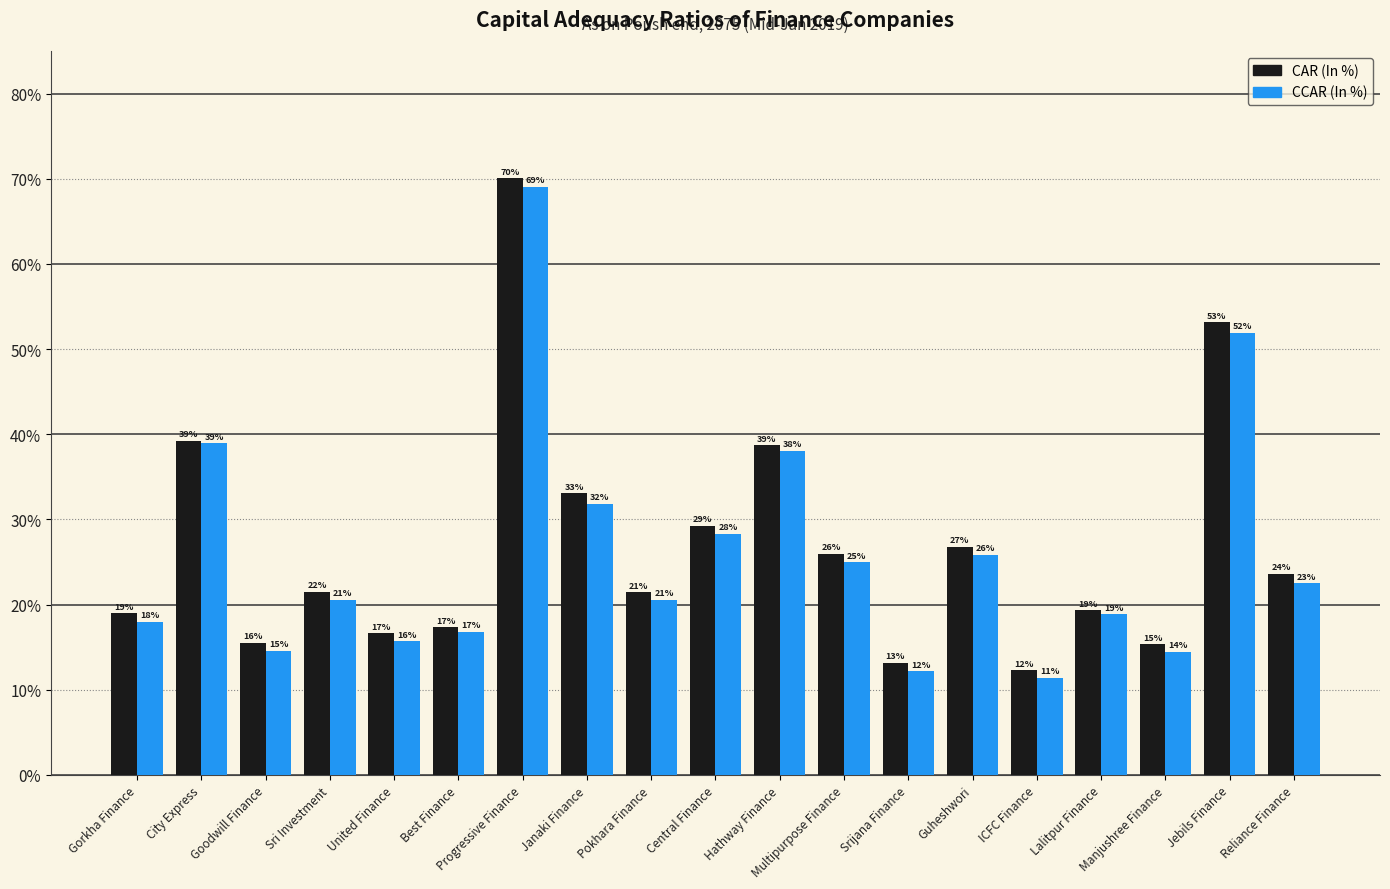

Does the chart contain any negative values?

No